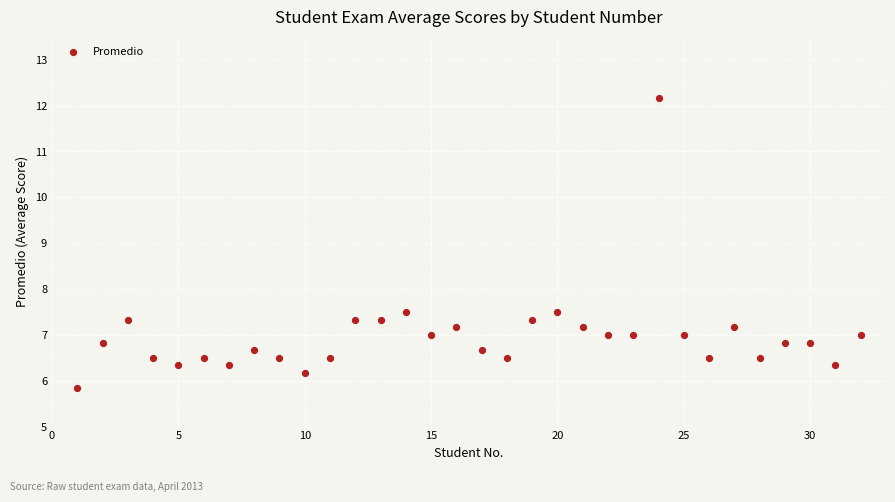

What is the range of X values (max minus min)?

31.0